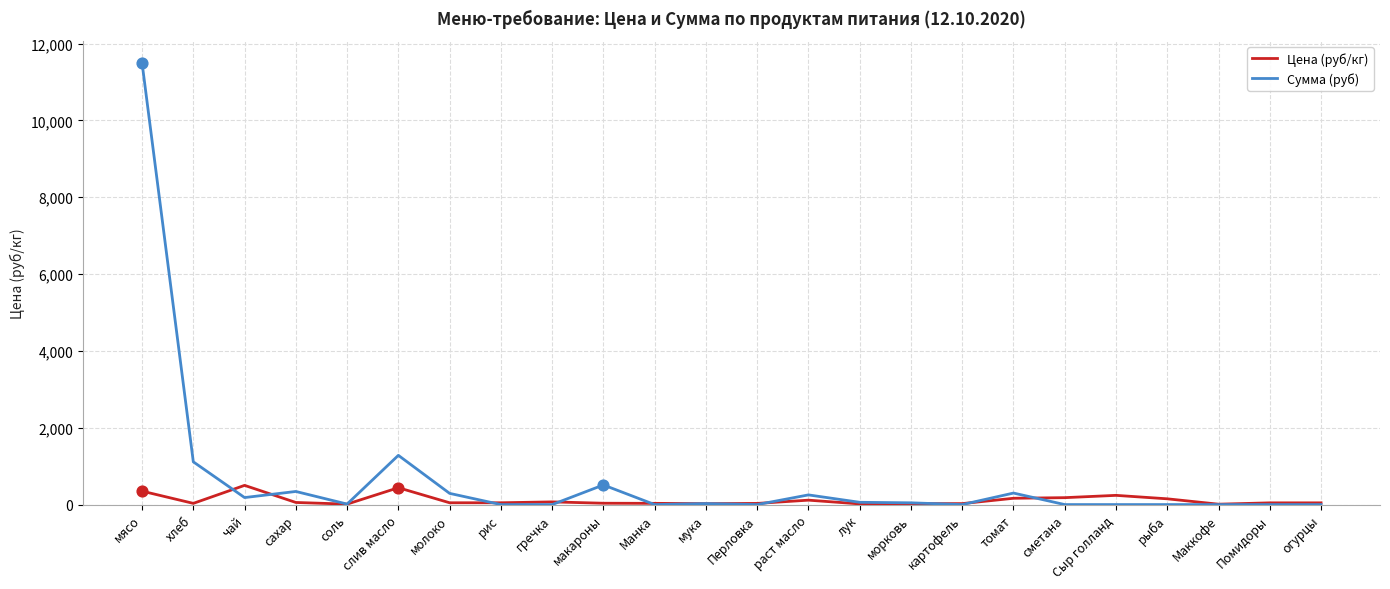

What are all the series names shown in the legend?

Цена (руб/кг), Сумма (руб)